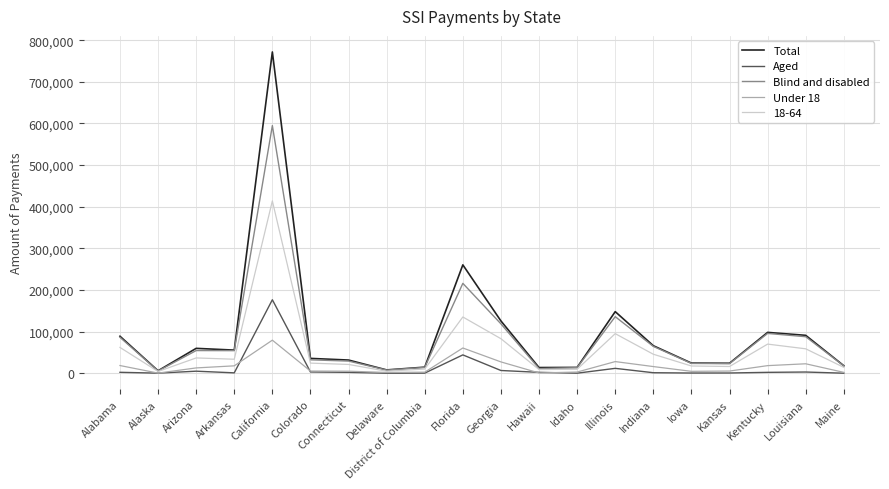

Is it true that Total equals 18409 at Maine?

True